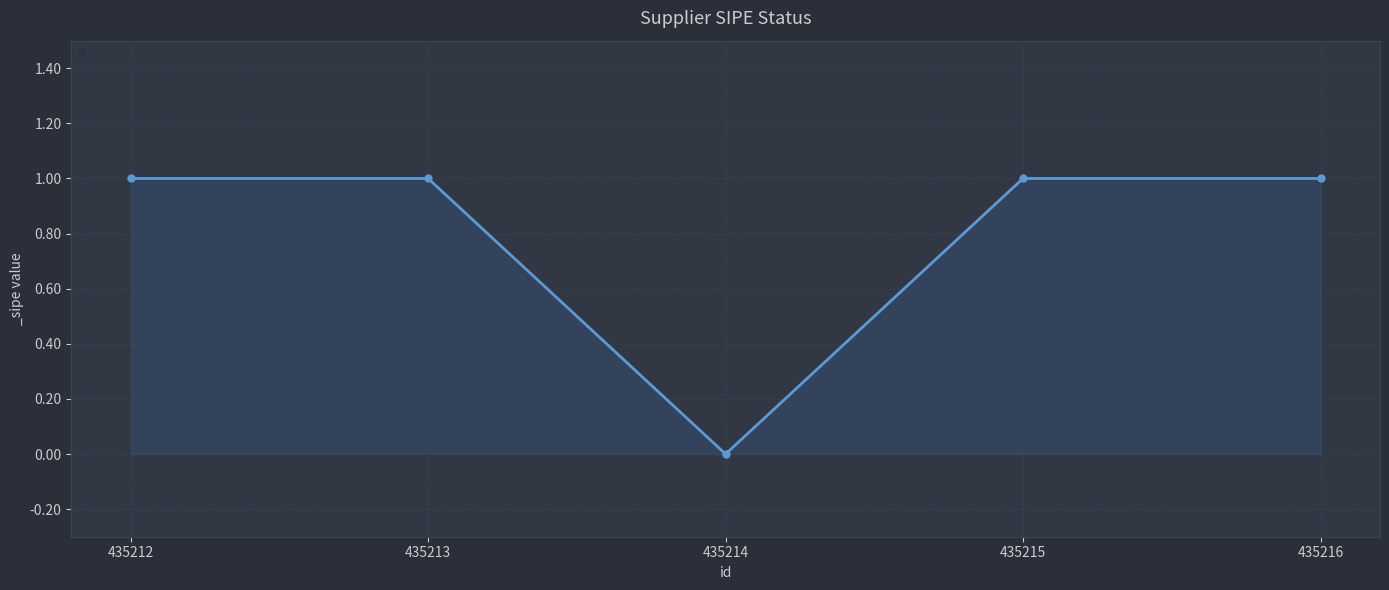

How many series are shown in this chart?

1